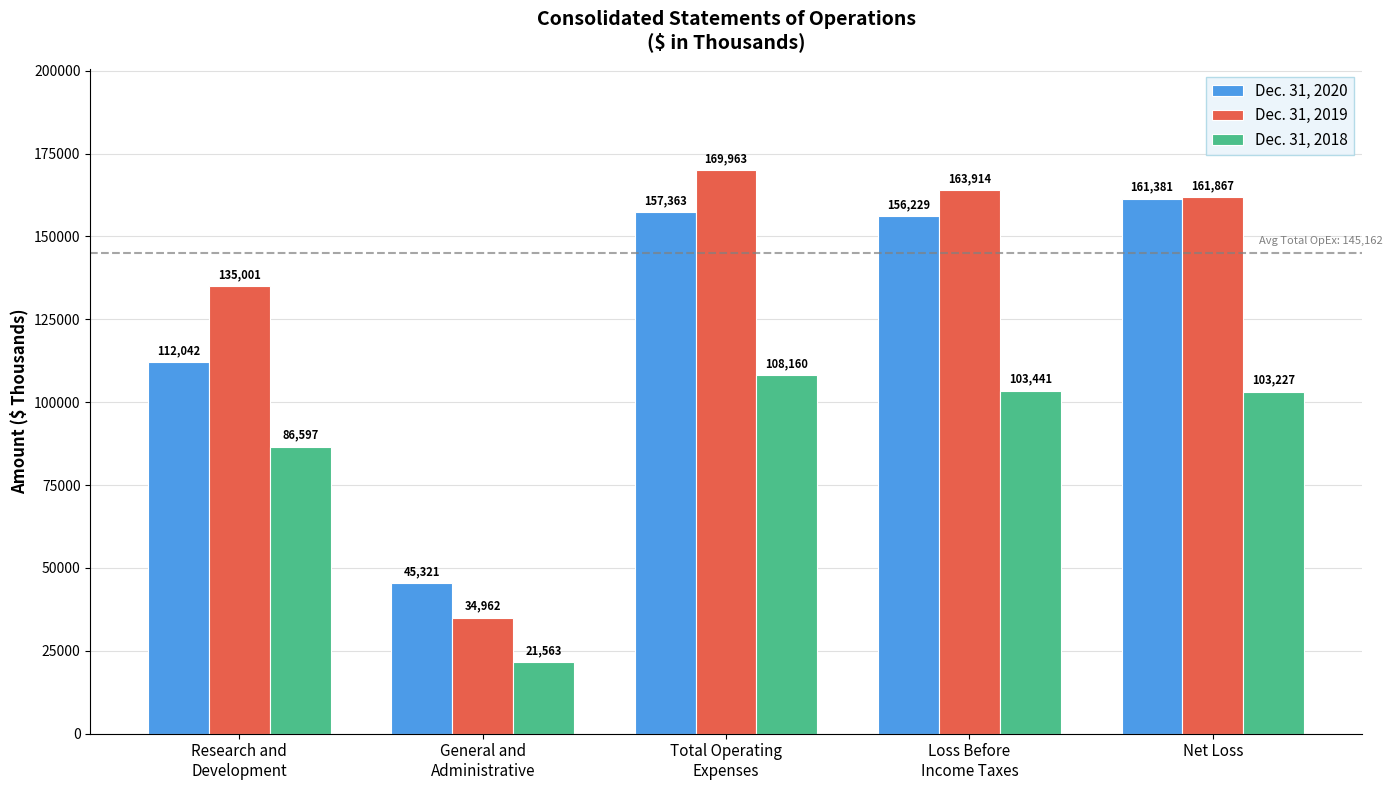

What is the minimum value for Dec. 31, 2018?

21563